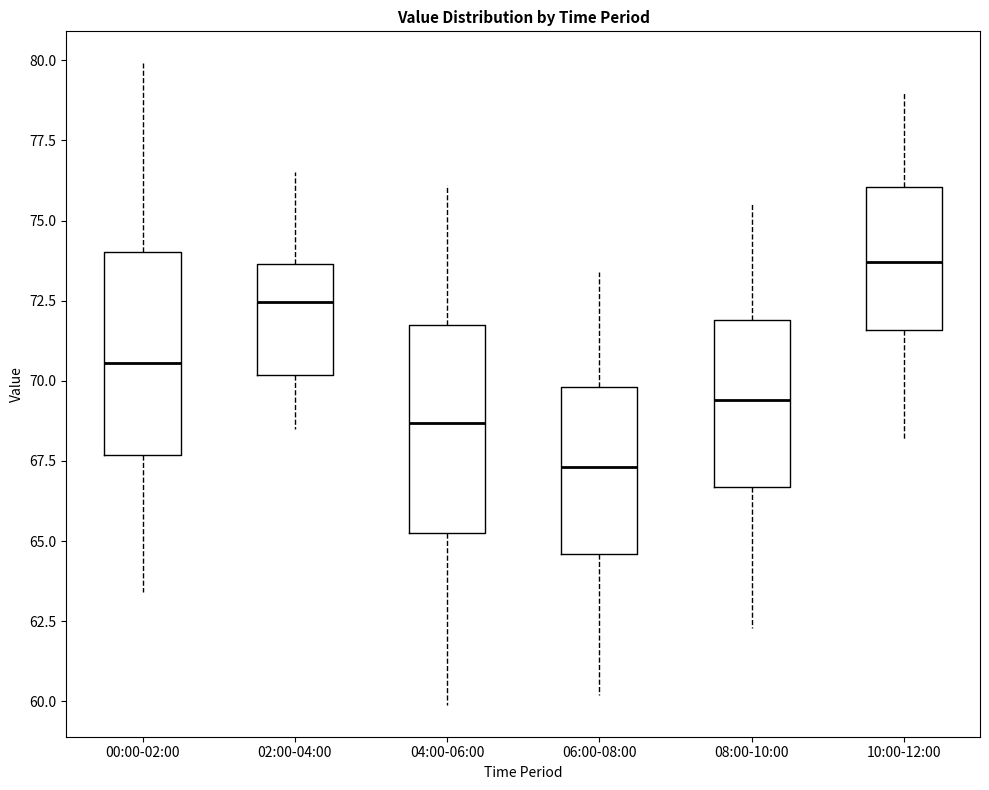

Reading left to right, transcribe this box plot: for each box, give where its median line is, the range the box spans, and where its two whiskers end, as read against the y-axis. The values are not printed on the chart, so give them approximately, as read against the axis.

00:00-02:00: median 70.5, box 67.5 to 74.0, whiskers 63.5 to 80.0
02:00-04:00: median 72.5, box 70.0 to 73.5, whiskers 68.5 to 76.5
04:00-06:00: median 68.5, box 65.5 to 72.0, whiskers 60.0 to 76.0
06:00-08:00: median 67.5, box 64.5 to 70.0, whiskers 60.0 to 73.5
08:00-10:00: median 69.5, box 66.5 to 72.0, whiskers 62.5 to 75.5
10:00-12:00: median 73.5, box 71.5 to 76.0, whiskers 68.0 to 79.0